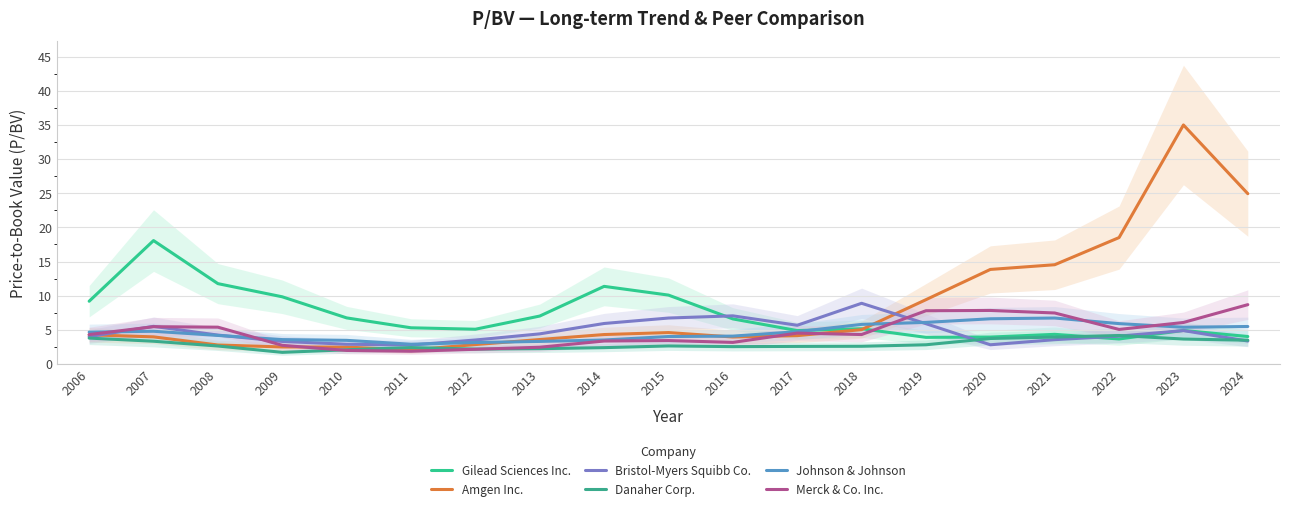

True or false: Gilead Sciences Inc. has a value of 10.1 at 2015.

True